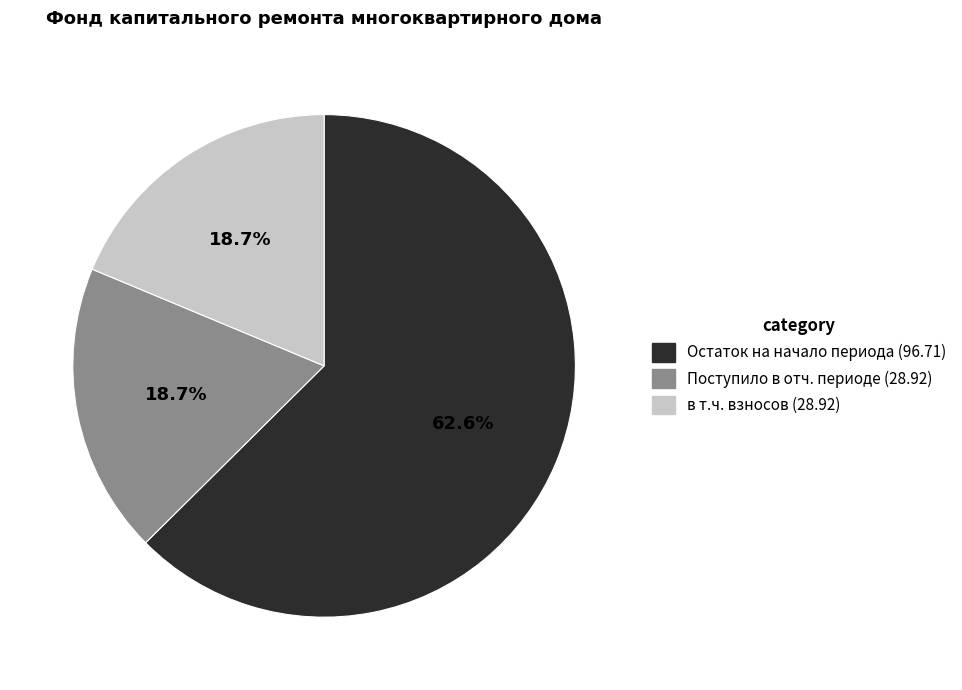

Is there any slice that represents more than half of the pie?

Yes